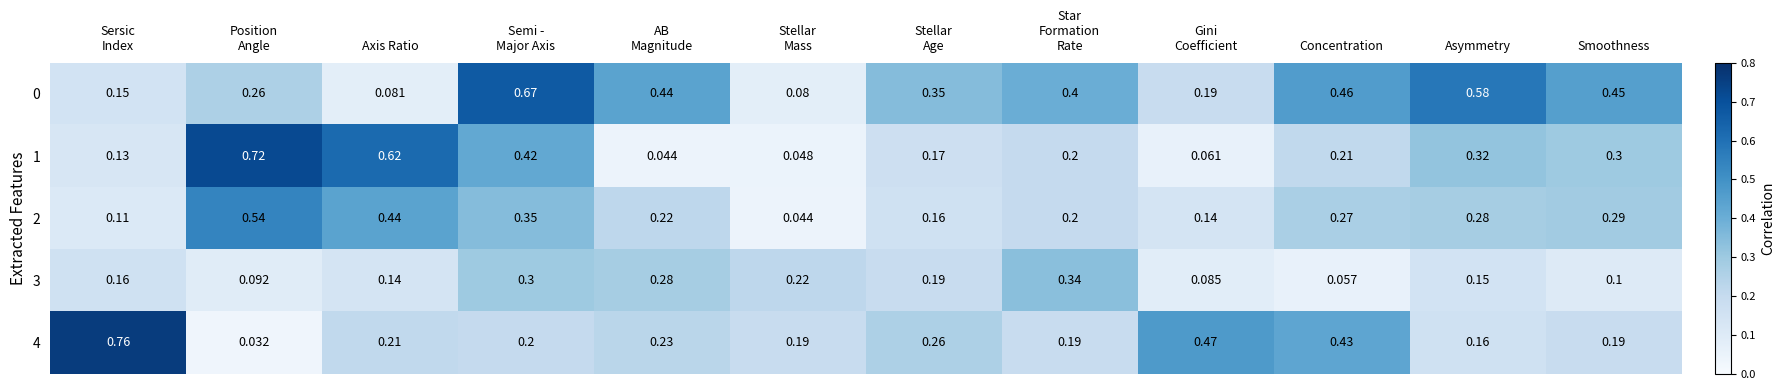

Which series has the largest range (max minus min)?

4